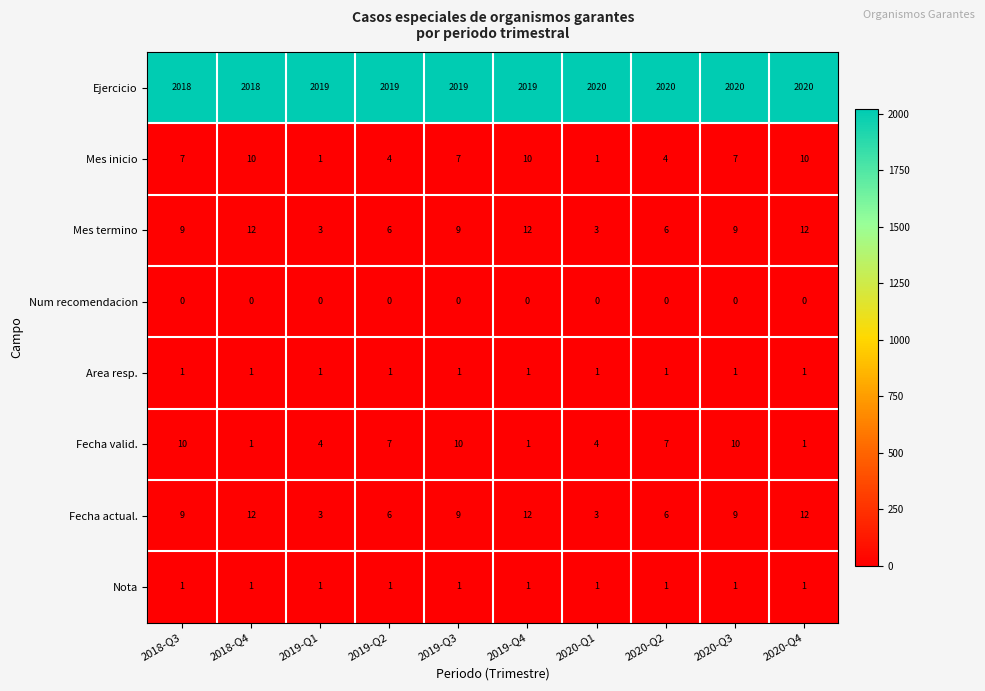

What is the difference between the maximum and second lowest values in the Mes termino series?

9